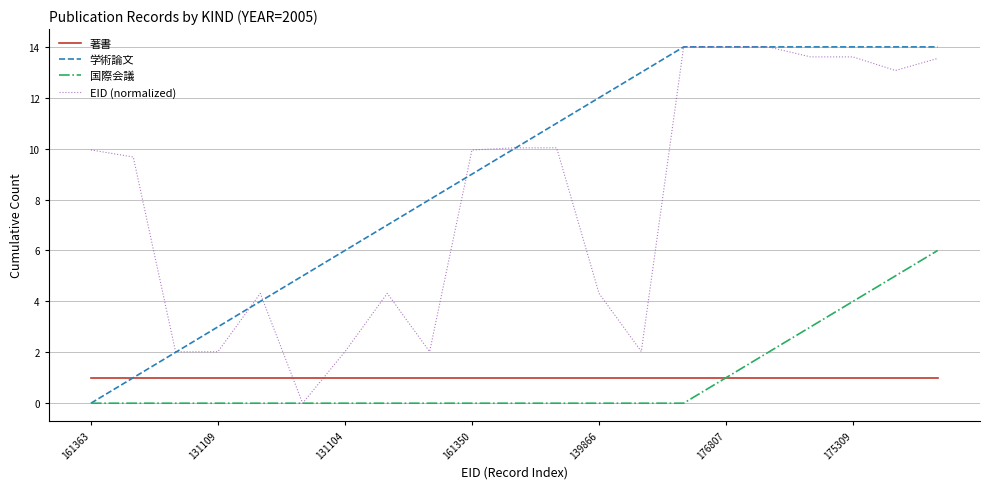

Which series has the largest total across all categories?

学術論文